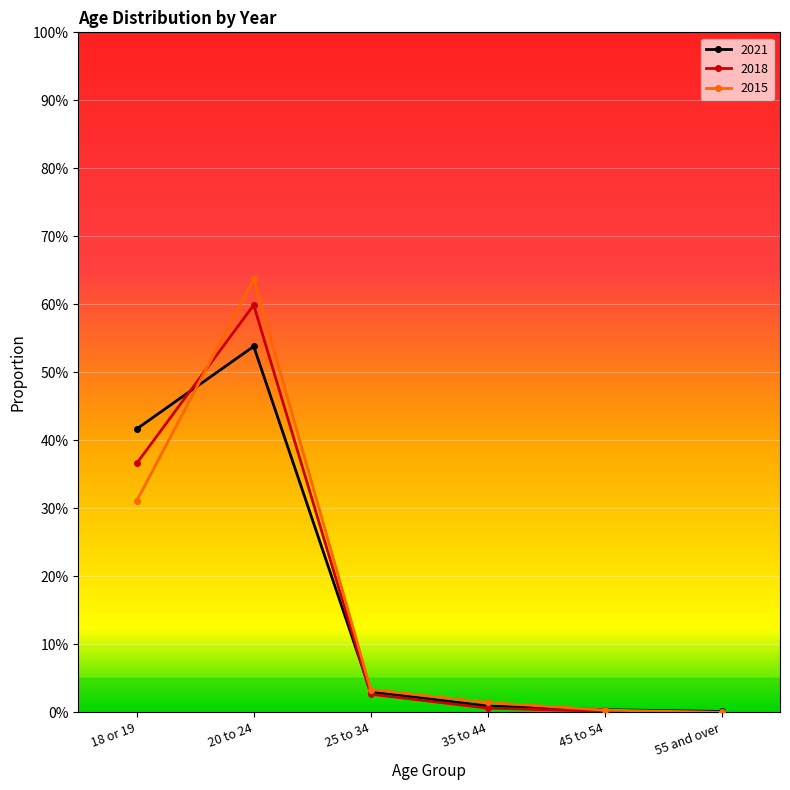

At which category is the sum across all series the highest?

20 to 24